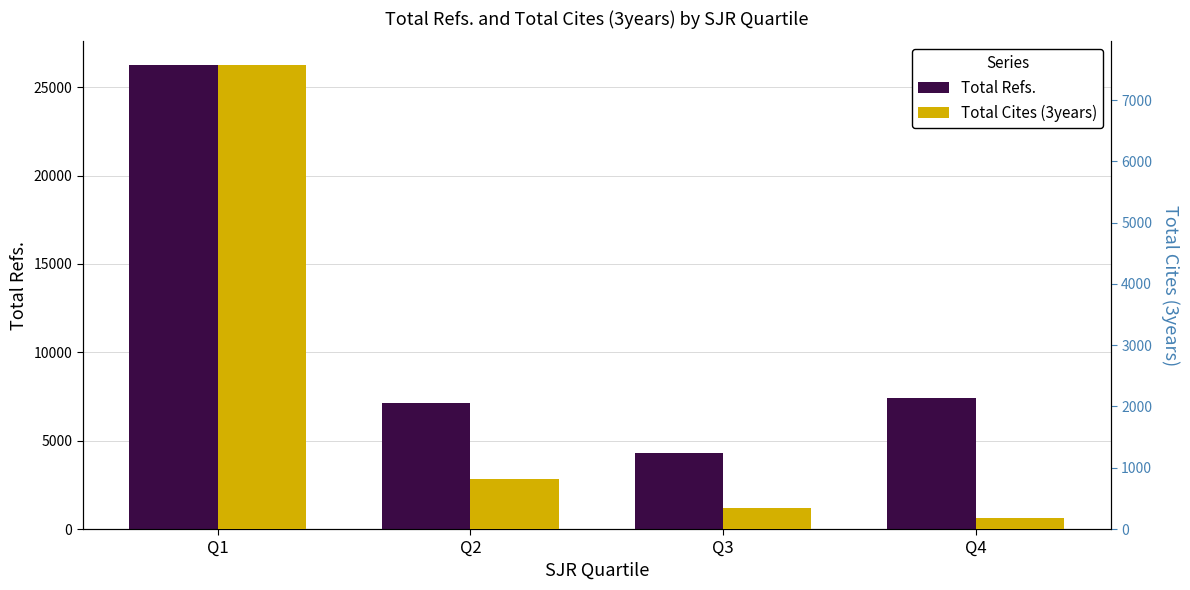

What are all the series names shown in the legend?

Total Refs., Total Cites (3years)